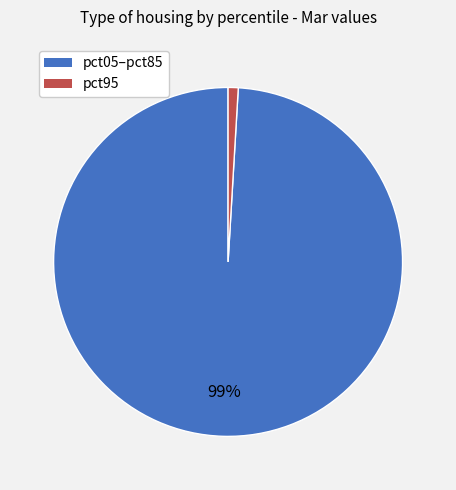

To the nearest percent, what is the average slice percentage?

50%